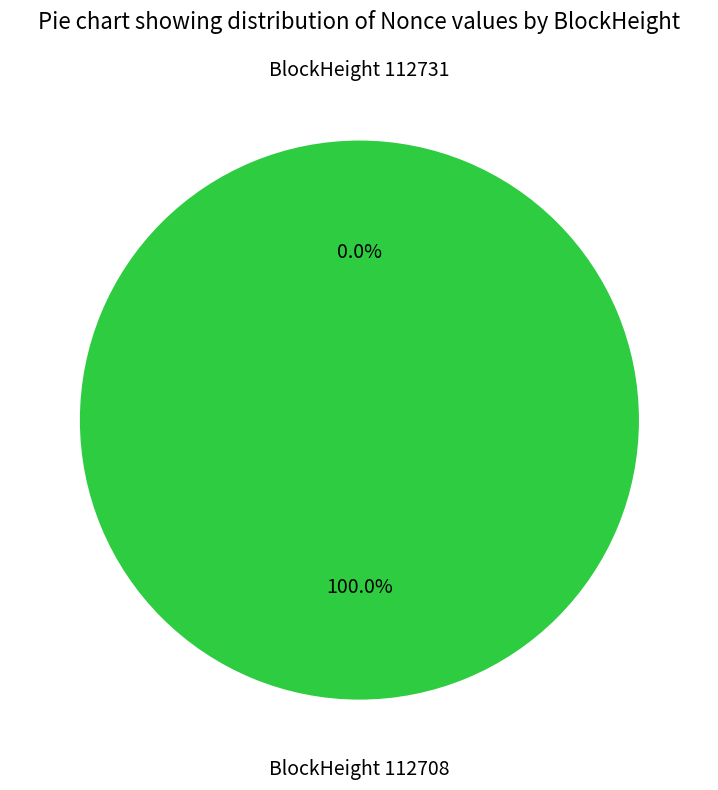

Combined, what portion of the pie is 112708 and 112731?

100.0%